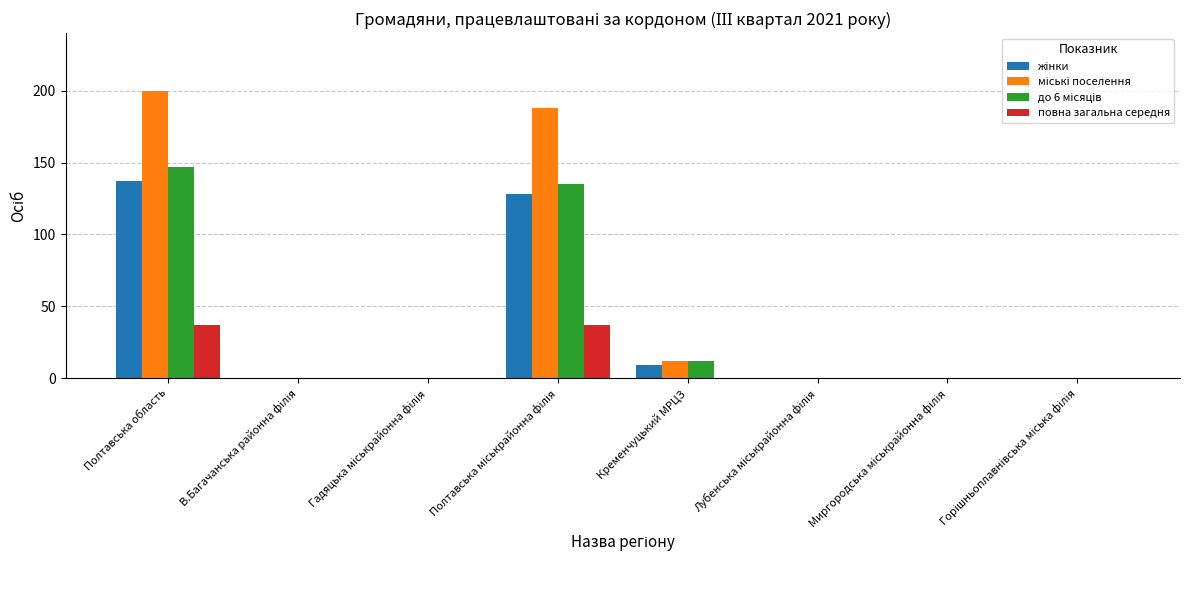

Which label corresponds to the largest value in the chart?

Полтавська область